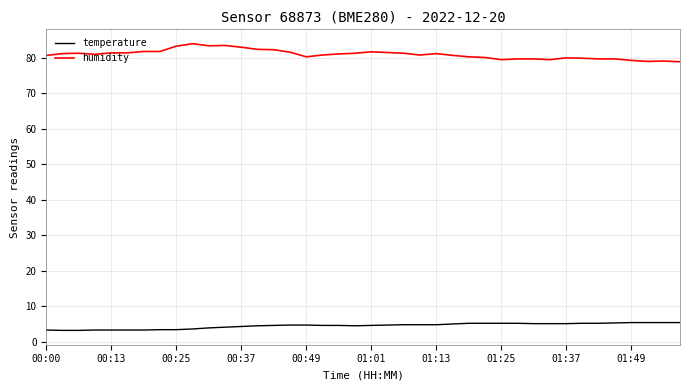

What is the highest value of the humidity series?

84.0